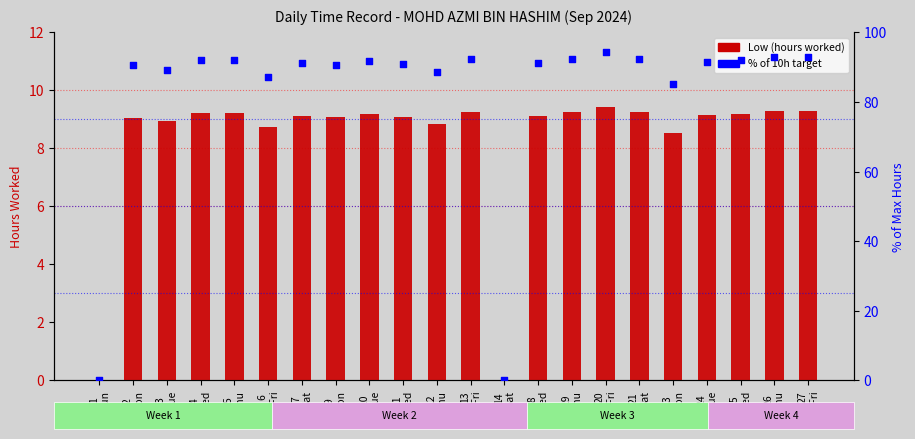

Which series reaches the minimum Y coordinate?

Low (hours worked)